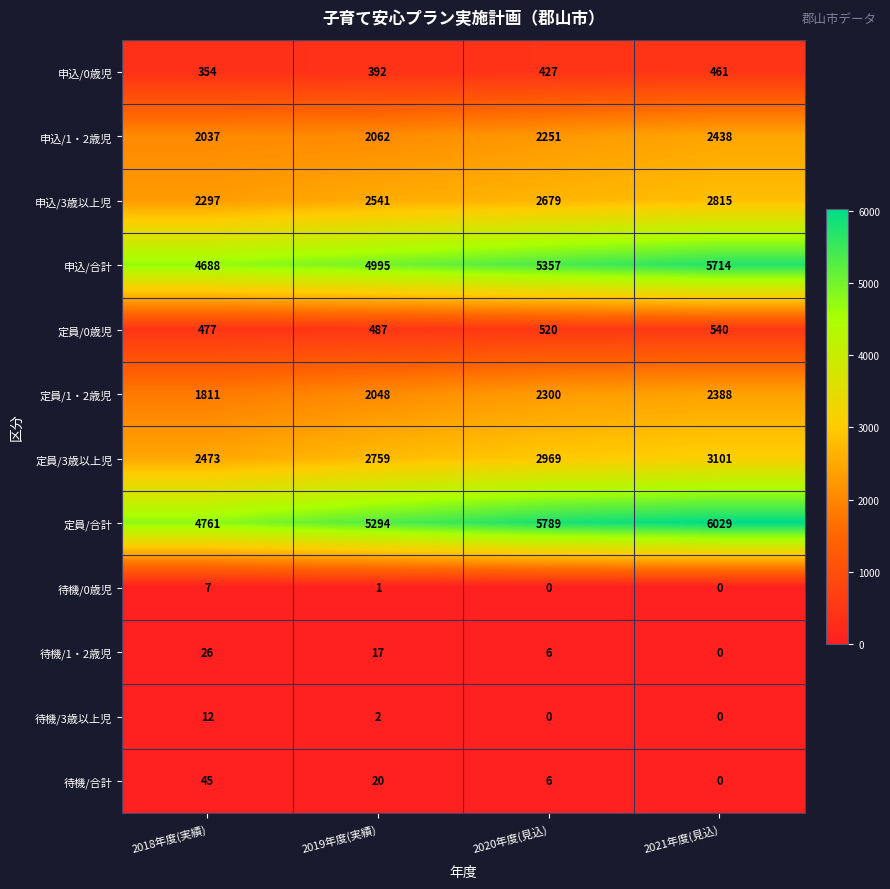

What is the greatest value displayed?

6029